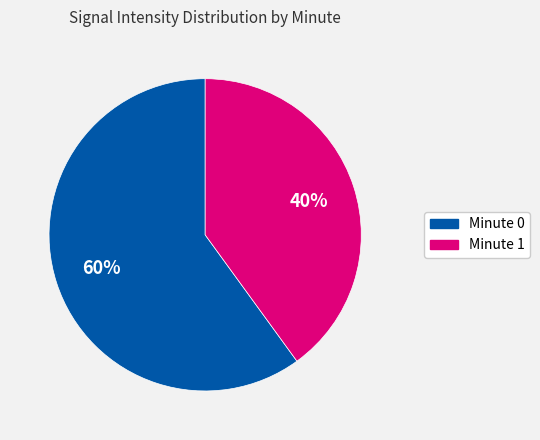

To the nearest percent, what is the difference between the largest and smallest slice percentages?

20%